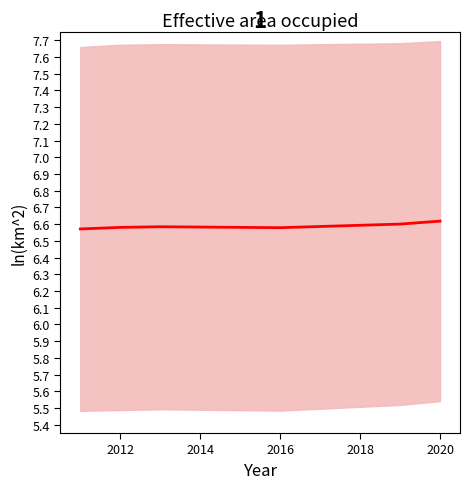

How many points are higher than both their immediate neighbors (excluding endpoints)?

1